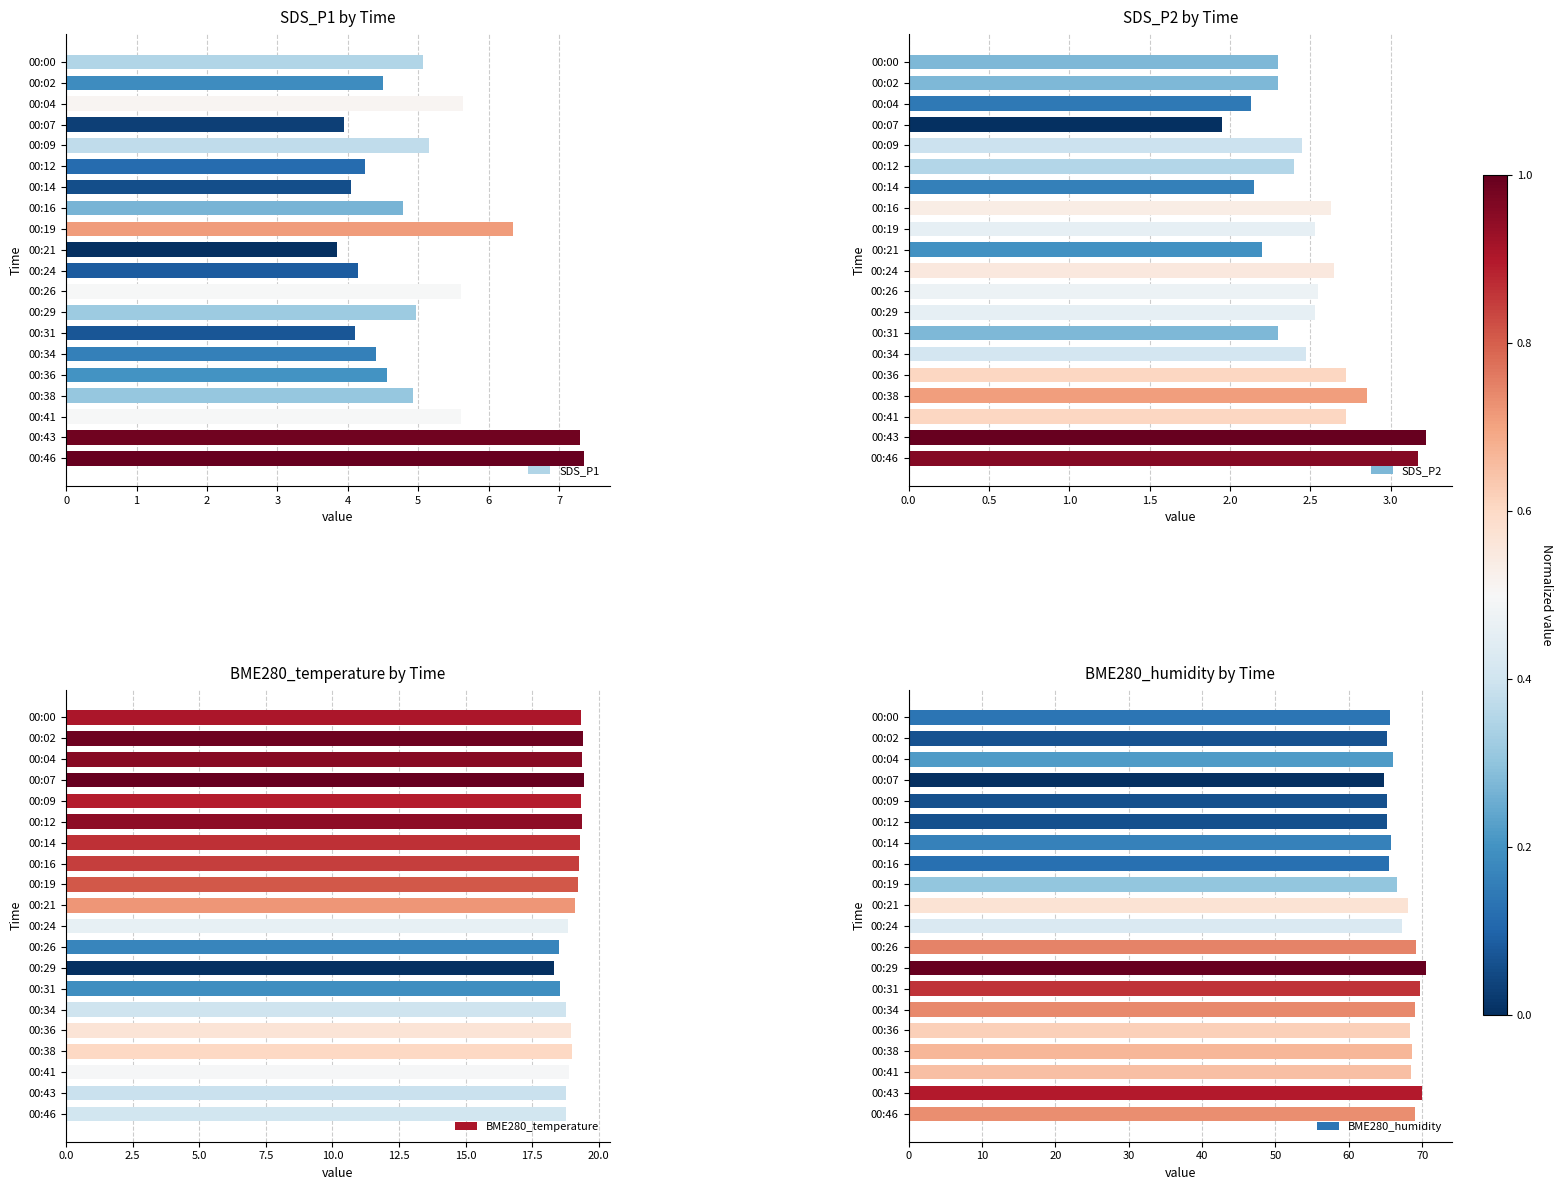

What is the average value of the SDS_P1 series?

5.0